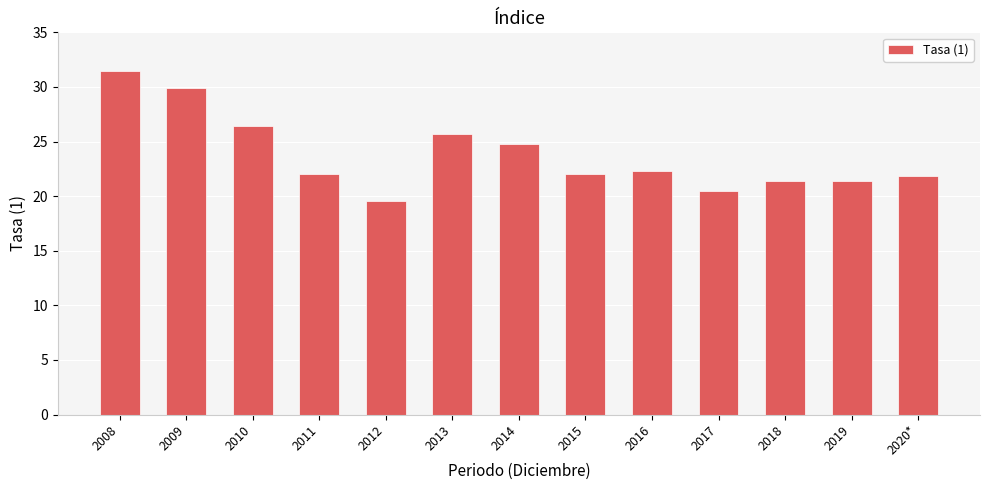

How many bars are there in total?

13